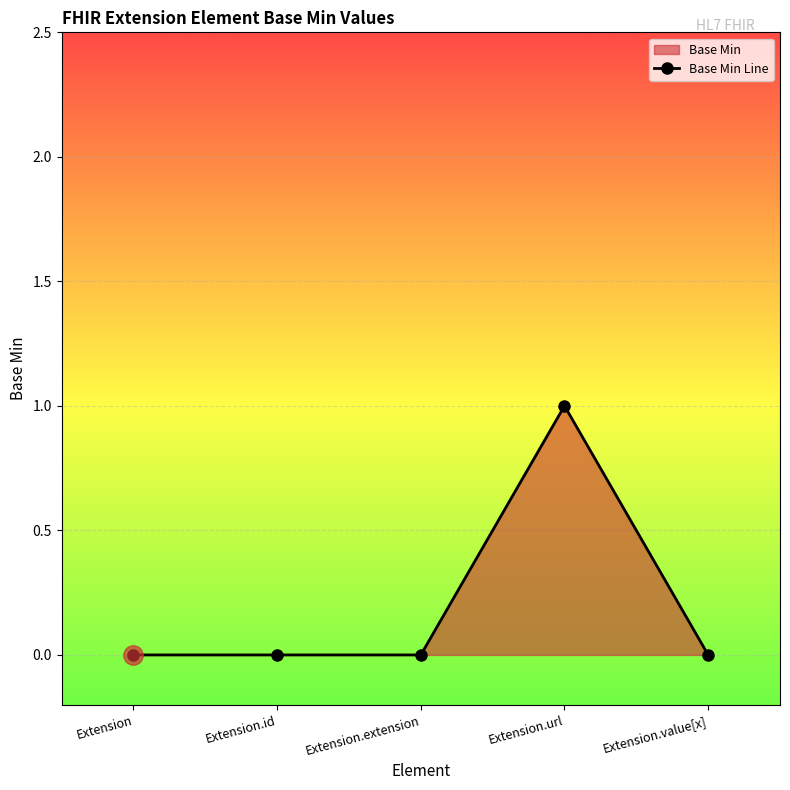

Reading right to left, extract all data points from this chart.

0	1	0	0	0